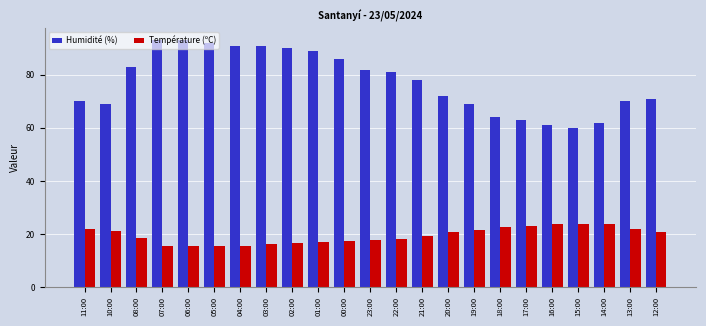

At how many categories does at least one series exceed 35?

23